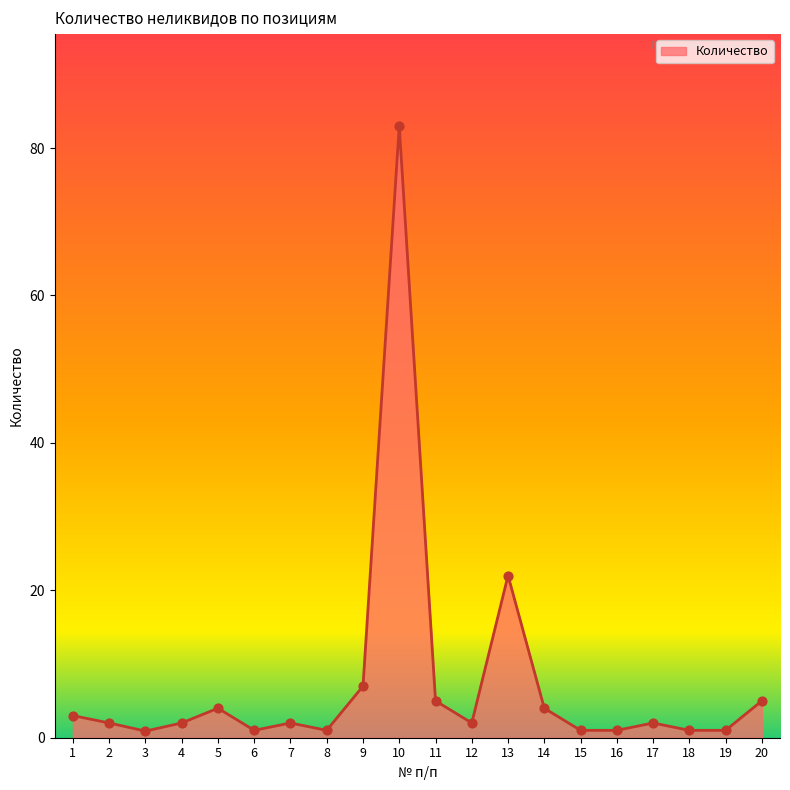

Which has a higher value, 19 or 5?

5